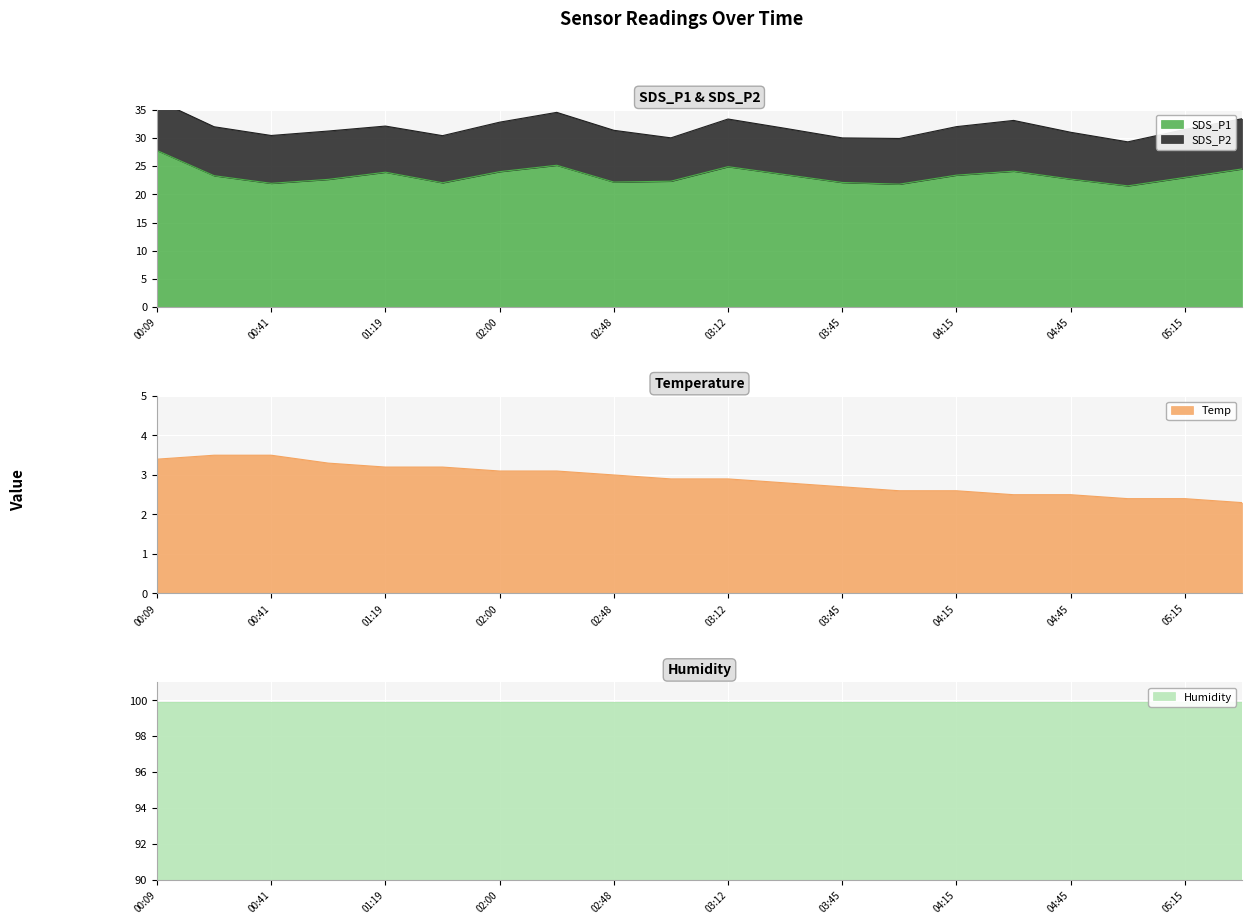

What is the maximum value shown in the chart?

27.8